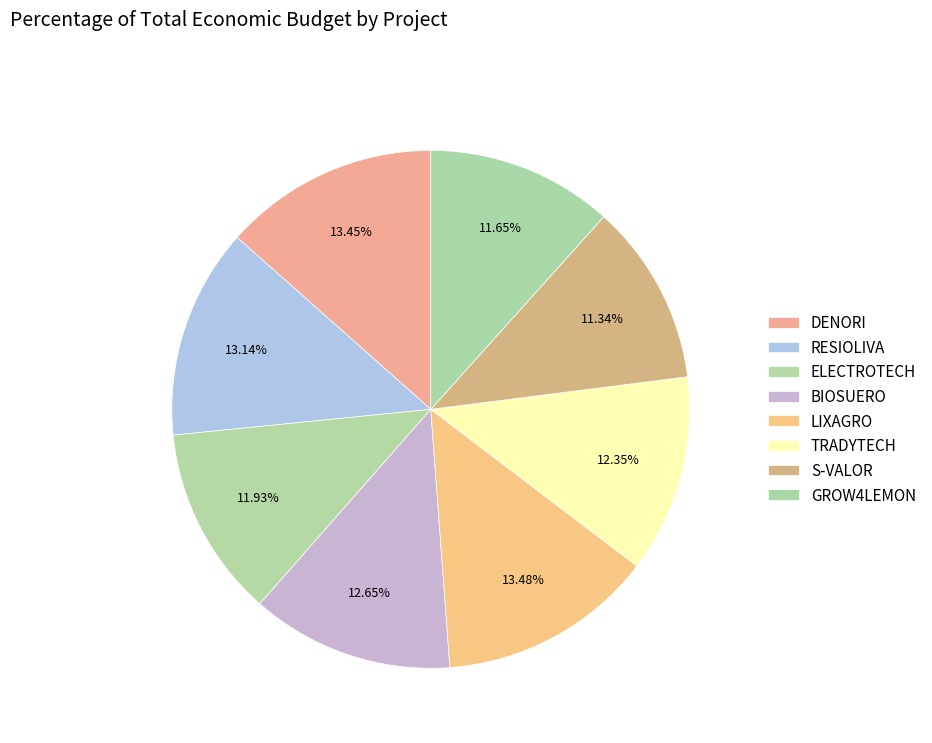

Which category has the biggest portion of the pie?

LIXAGRO